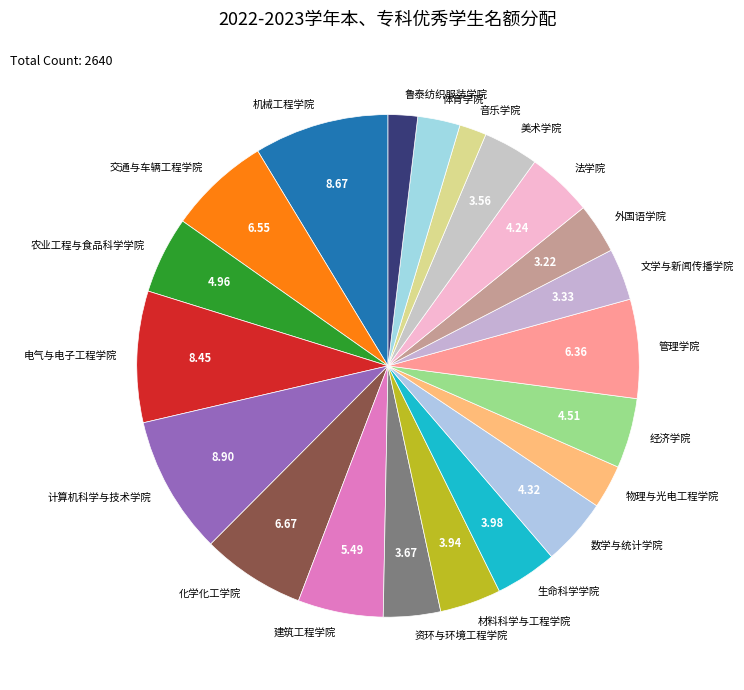

Is there a majority slice in this chart?

No